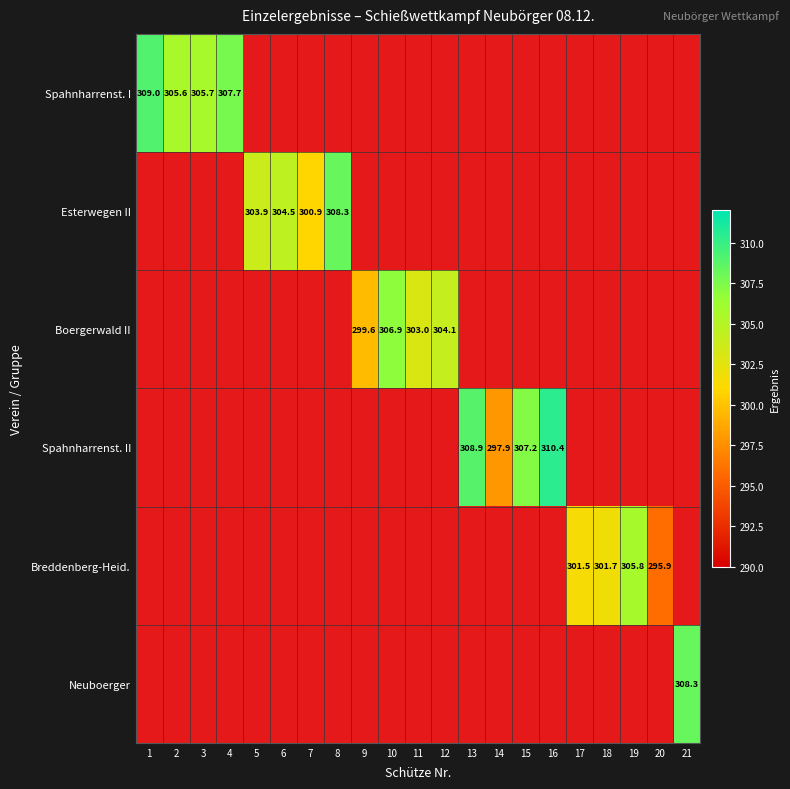

At how many categories does at least one series exceed 297?

20